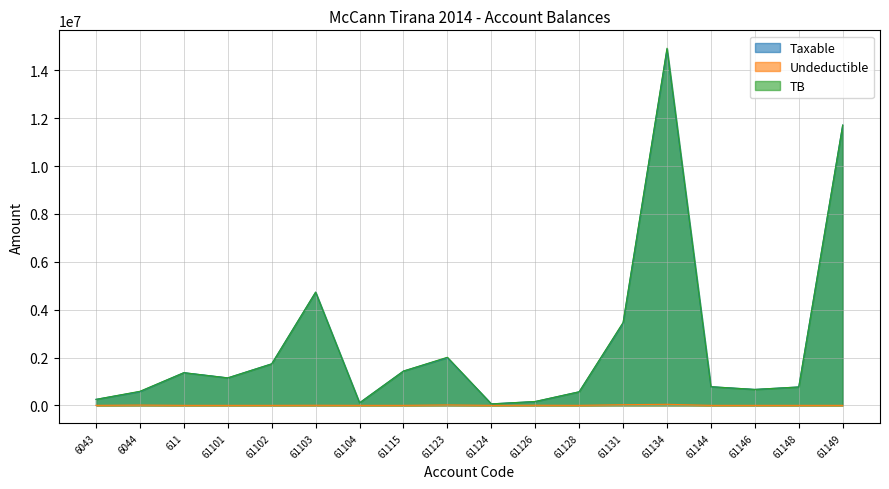

What are all the series names shown in the legend?

Taxable, Undeductible, TB